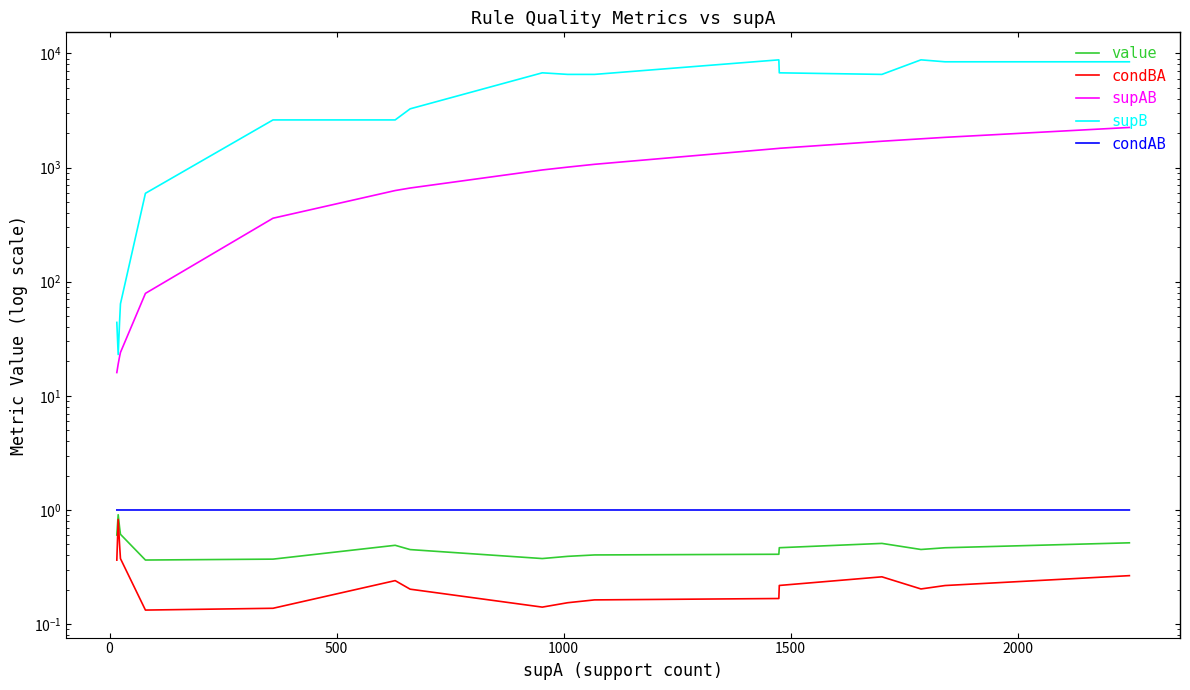

Reading left to right, what are all the values shown in this chart?

value: 0.6	0.6	0.6	0.9	0.7	0.6	0.6	0.4	0.4	0.5	0.4	0.4	0.4	0.4	0.4	0.5	0.5	0.5	0.5	0.5
condBA: 0.4	0.4	0.4	0.8	0.5	0.4	0.4	0.1	0.1	0.2	0.2	0.1	0.2	0.2	0.2	0.2	0.3	0.2	0.2	0.3
supAB: 16.0	16.0	16.0	19.0	22.0	24.0	24.0	79.0	360.0	629.0	662.0	953.0	1009.0	1068.0	1473.0	1475.0	1701.0	1786.0	1840.0	2246.0
supB: 44.0	44.0	44.0	23.0	44.0	64.0	64.0	595.0	2615.0	2615.0	3271.0	6762.0	6551.0	6551.0	8786.0	6762.0	6551.0	8786.0	8447.0	8447.0
condAB: 1.0	1.0	1.0	1.0	1.0	1.0	1.0	1.0	1.0	1.0	1.0	1.0	1.0	1.0	1.0	1.0	1.0	1.0	1.0	1.0